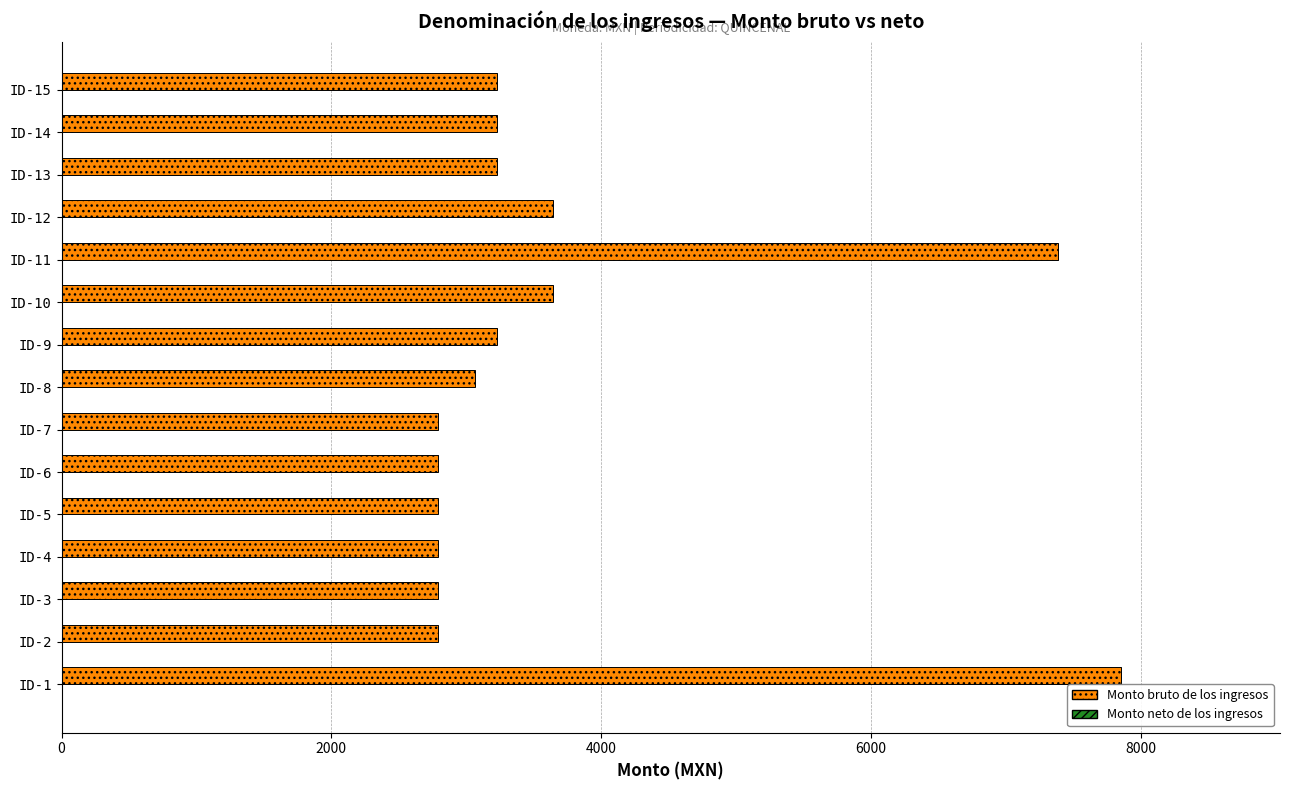

Between ID-10 and ID-6, which is larger?

ID-10